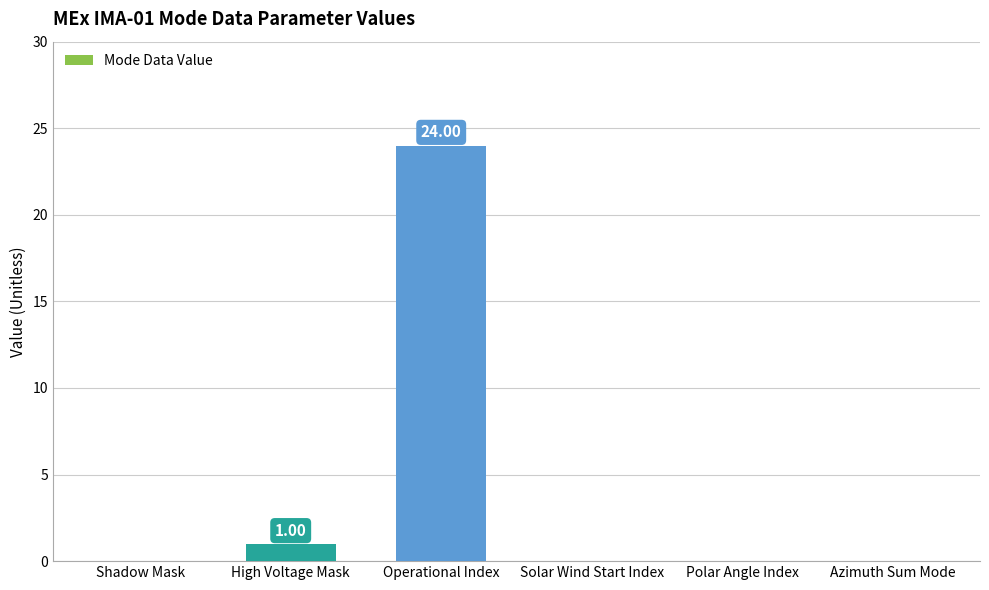

True or false: the data shows 9 at Solar Wind Start Index.

False